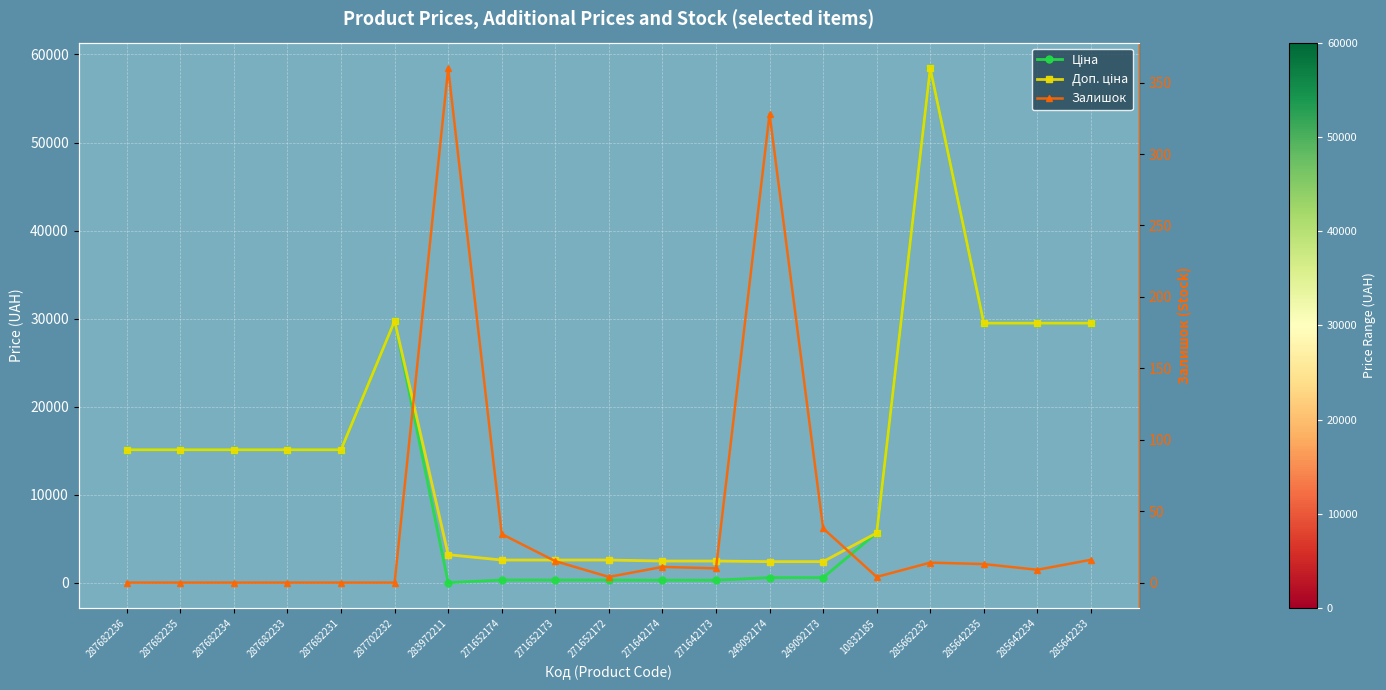

True or false: Ціна and Доп. ціна intersect in this chart.

False